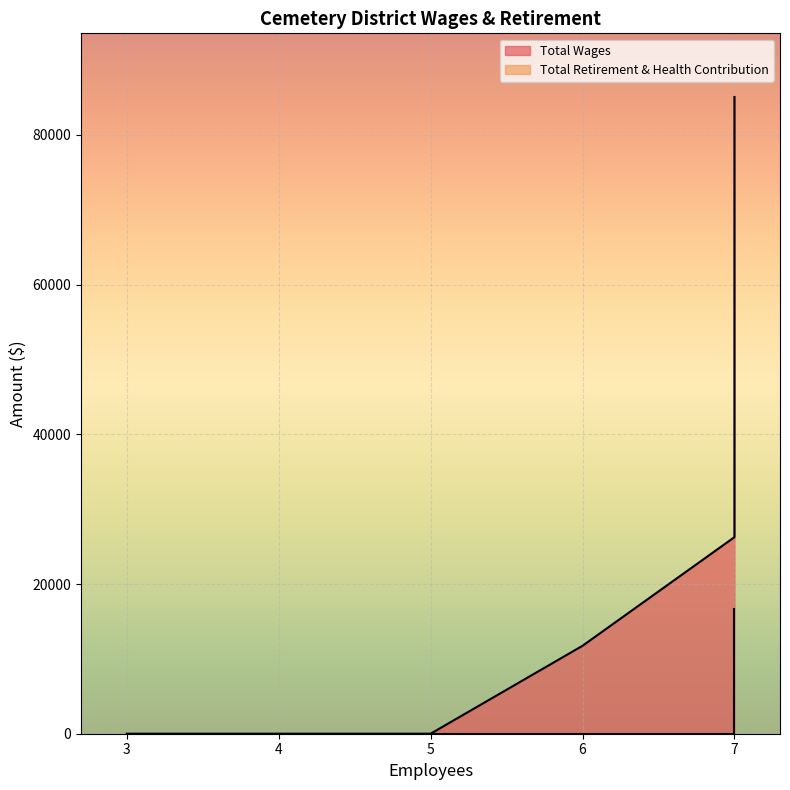

True or false: Total Wages has a value of 11748 at Hornbrook Cemetery District.

True